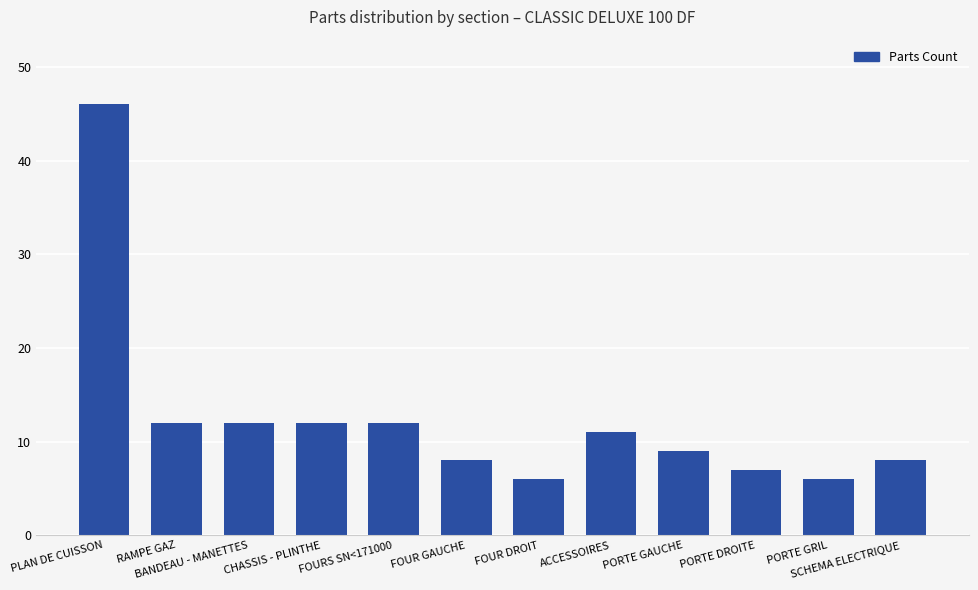

What is the change in value from FOUR DROIT to PORTE DROITE?

+1